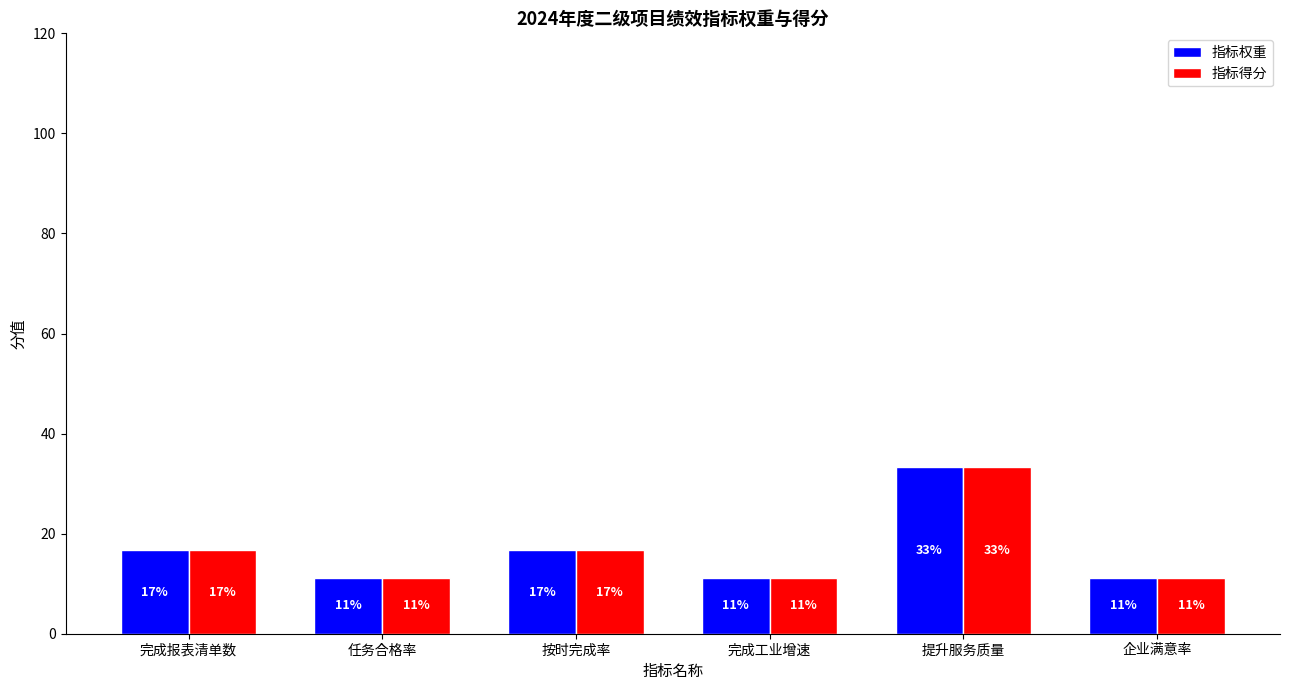

What are all the series names shown in the legend?

指标权重, 指标得分